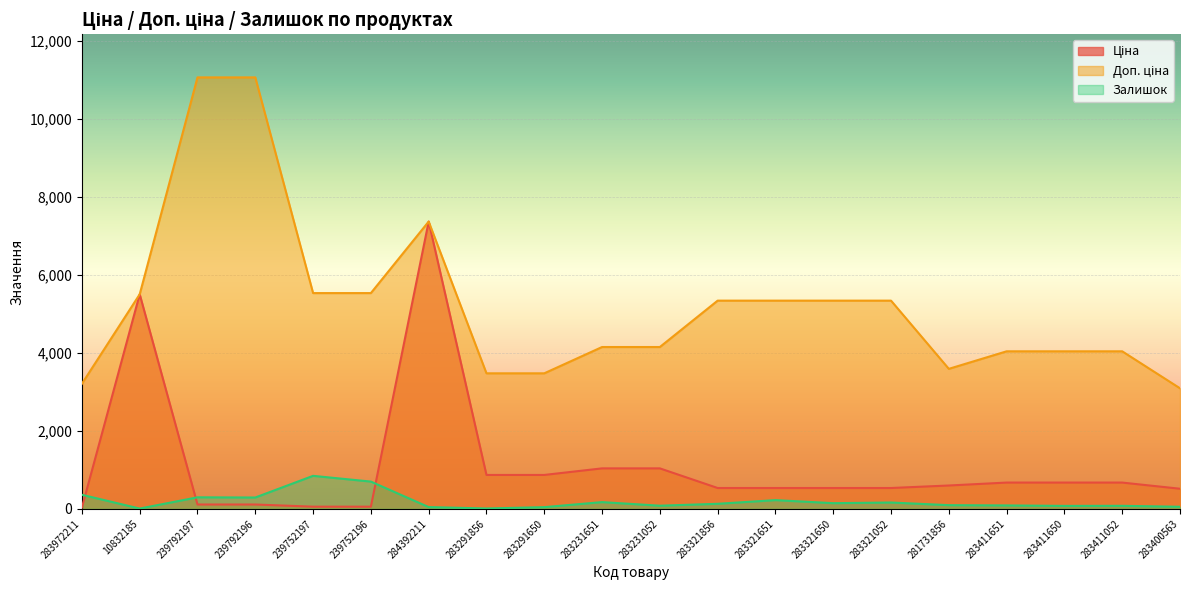

What position from the left is 239752196?

6